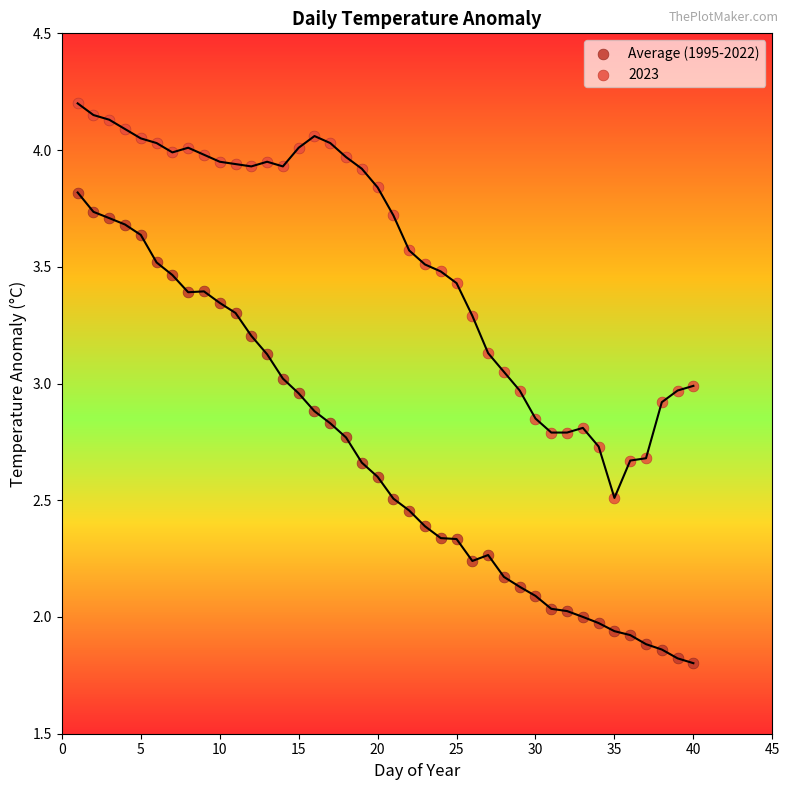

Which series contains the highest Y value?

2023